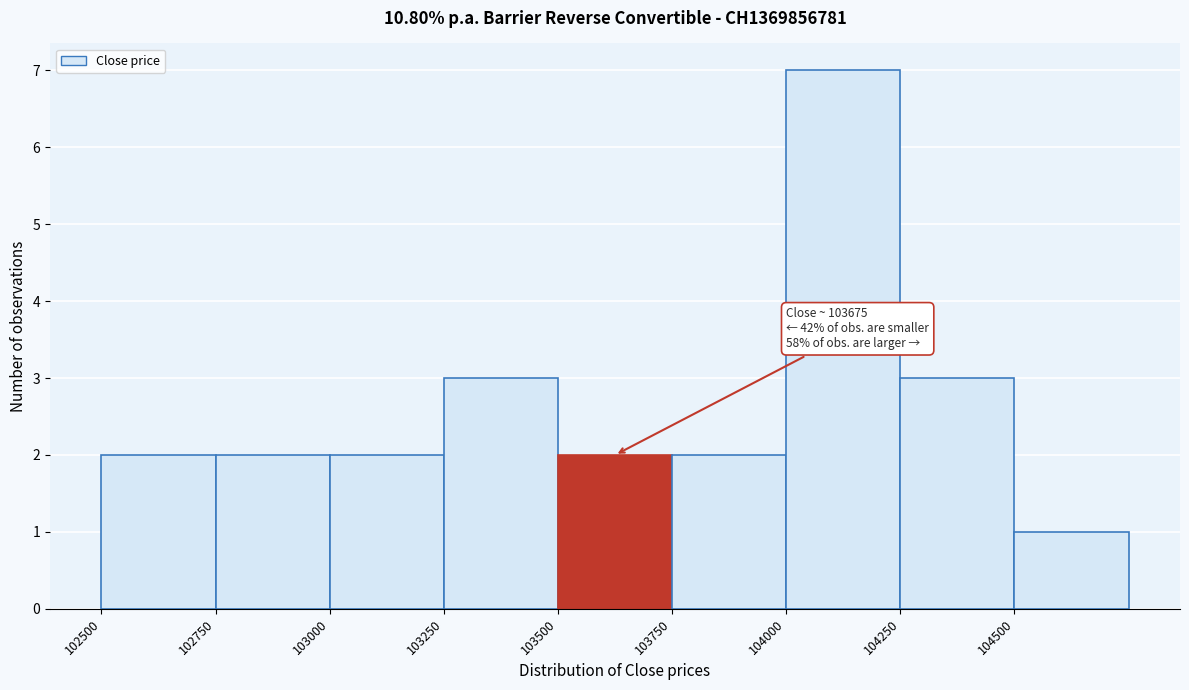

Which range on the x-axis has the tallest bar?

104000 to 104250